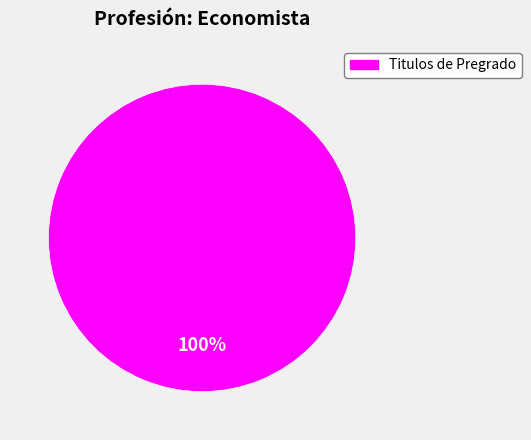

Is there any slice that represents more than half of the pie?

Yes